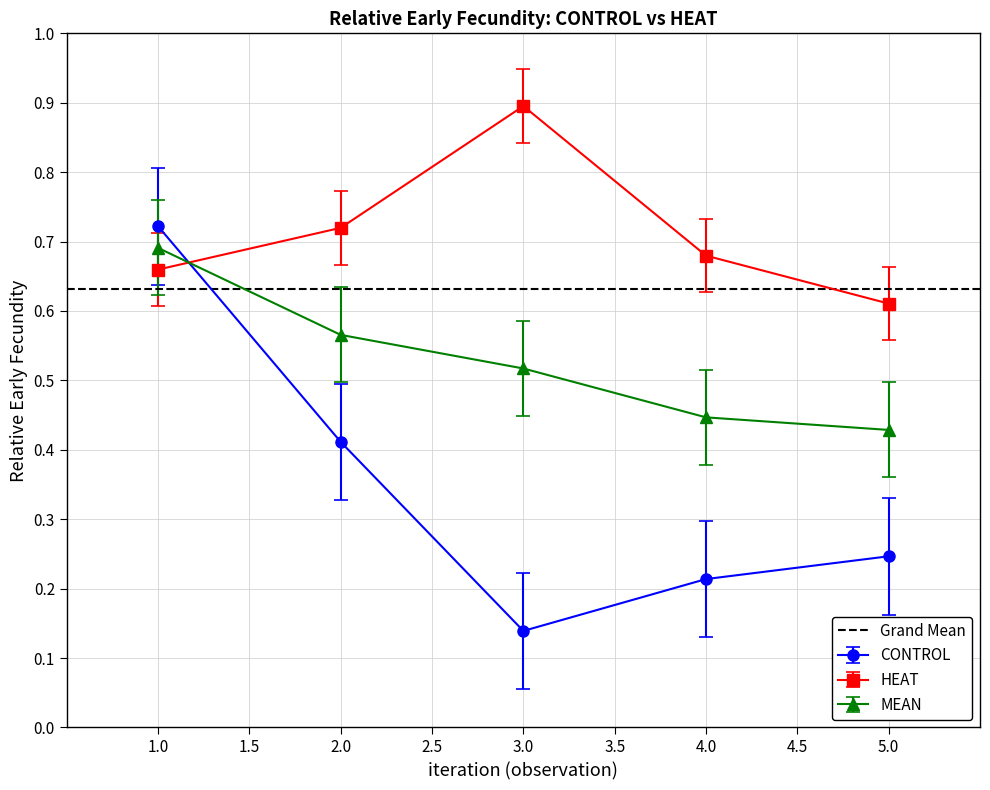

The value of MEAN at 3.0 is 0.8. True or false?

False